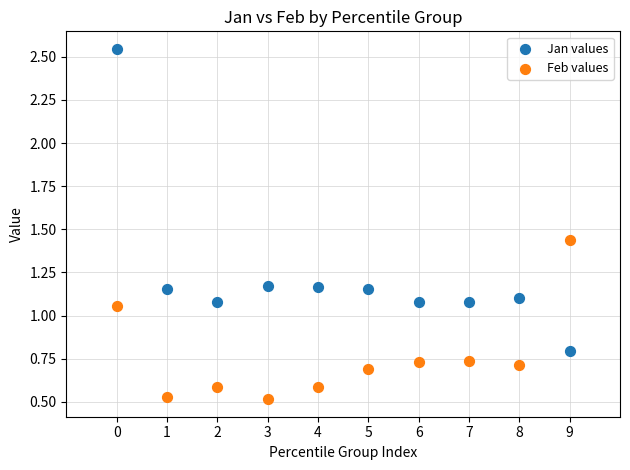

Which series reaches the maximum Y coordinate?

Jan values